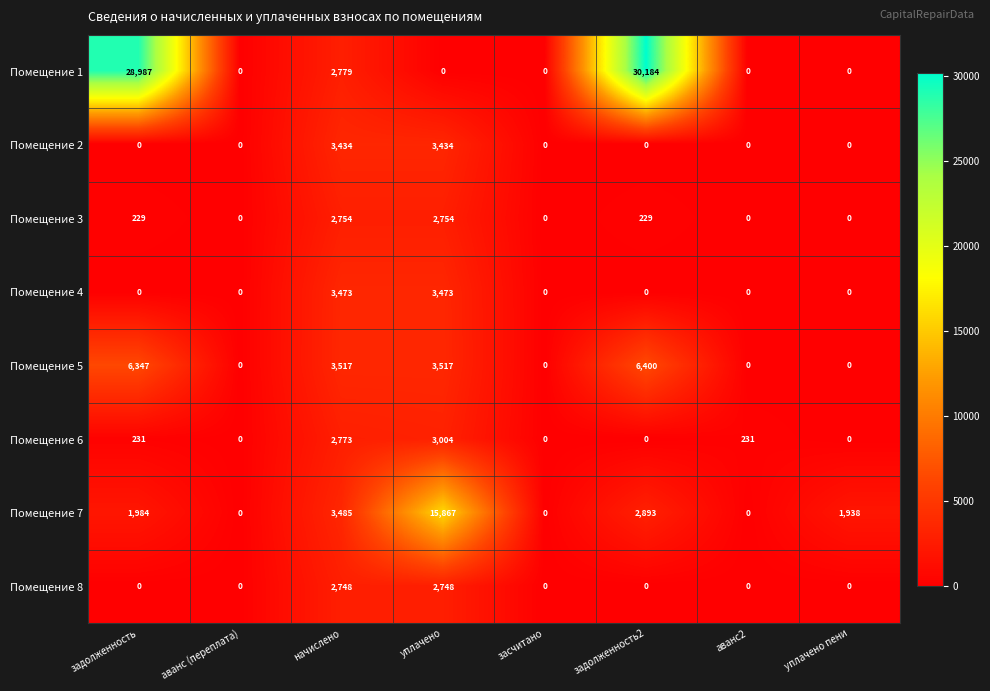

At which label does Помещение 7 reach its peak?

уплачено